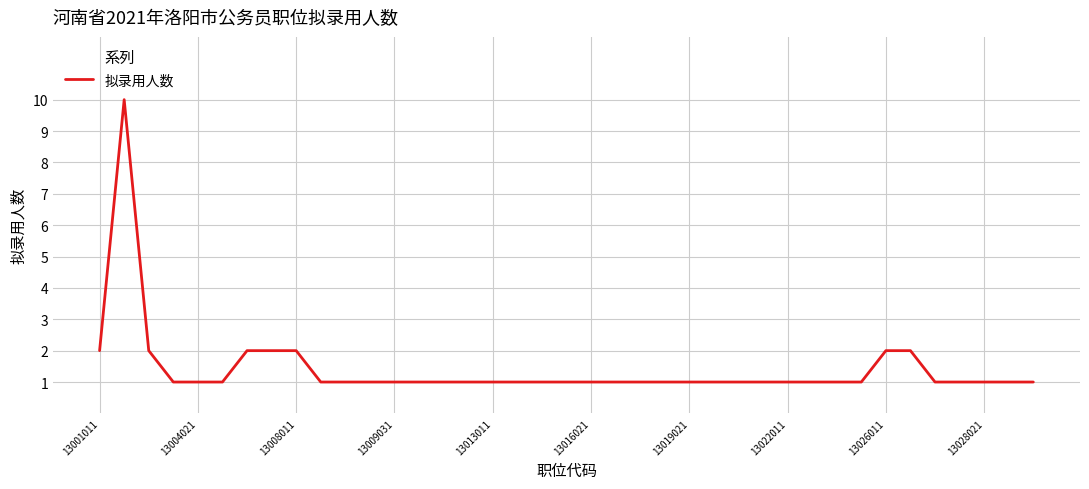

The chart shows a value of 2 at 13019021. True or false?

False